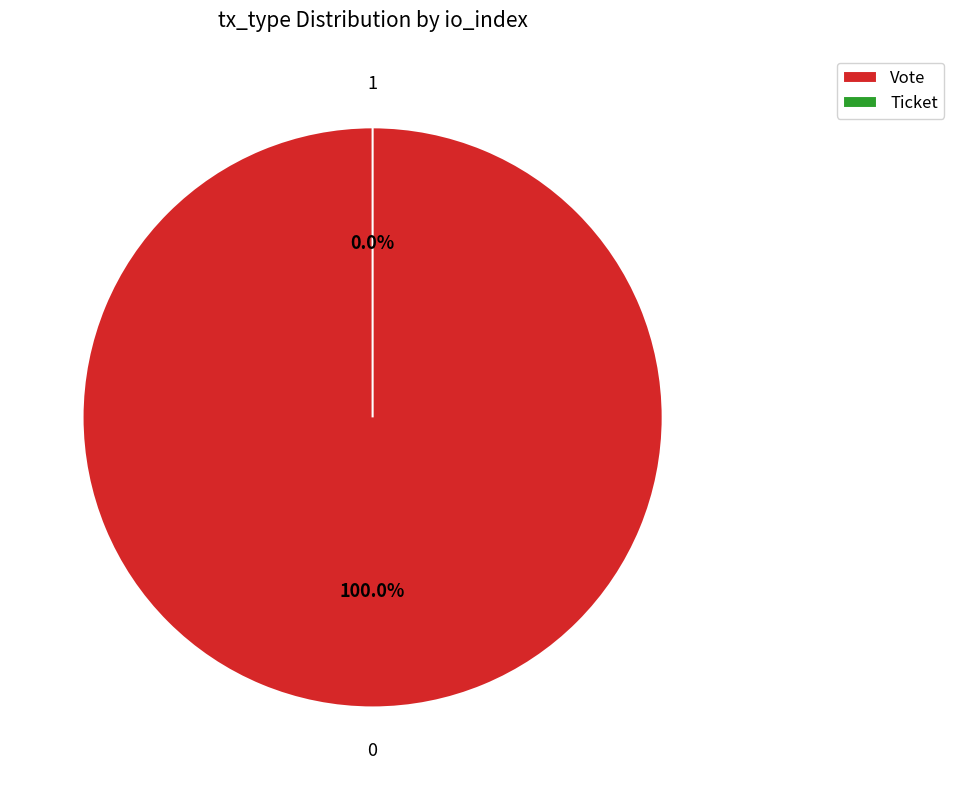

What is the change in value from Vote to Ticket?

-1